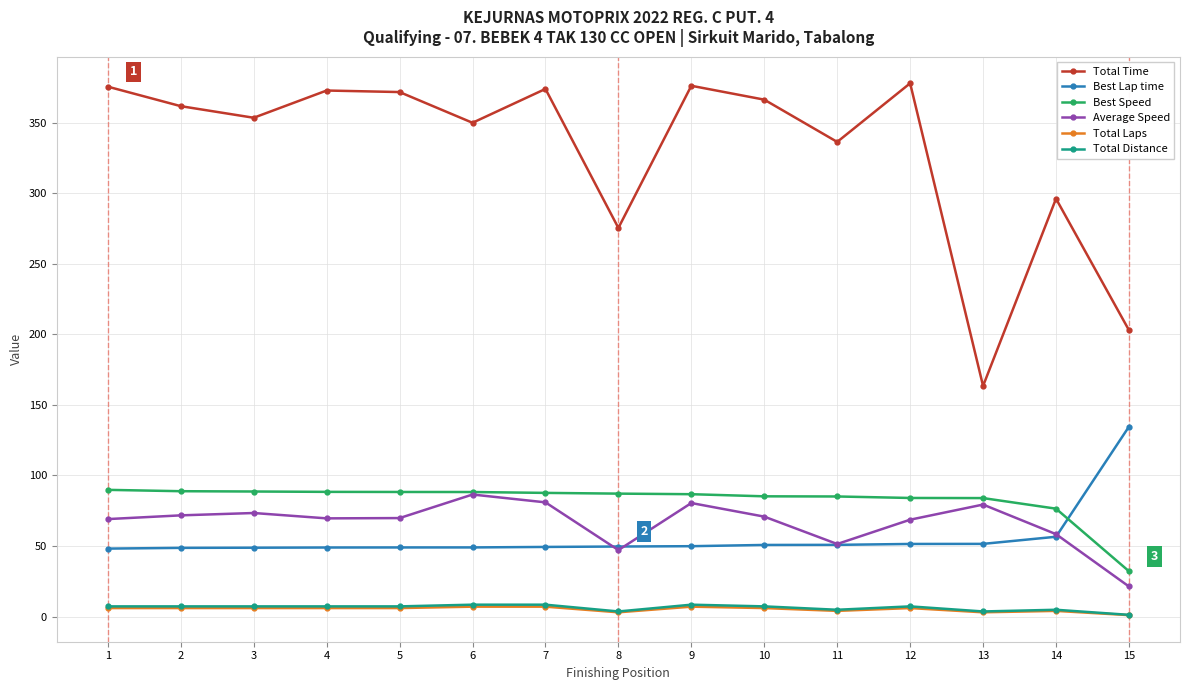

Is the value of Best Speed at 8 greater than the value of Total Time at 8?

No